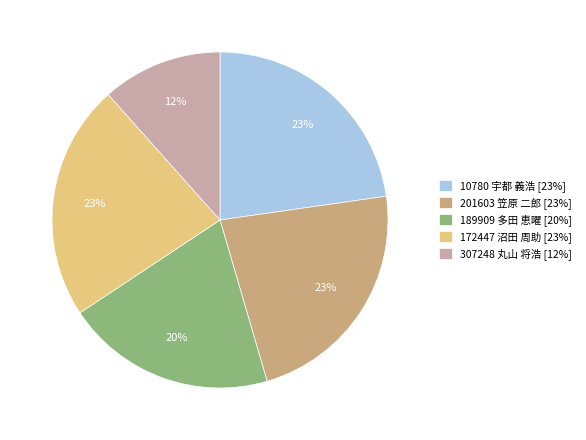

Combined, do 189909 多田 恵曜 [20%] and 10780 宇都 義浩 [23%] account for over 50%?

No